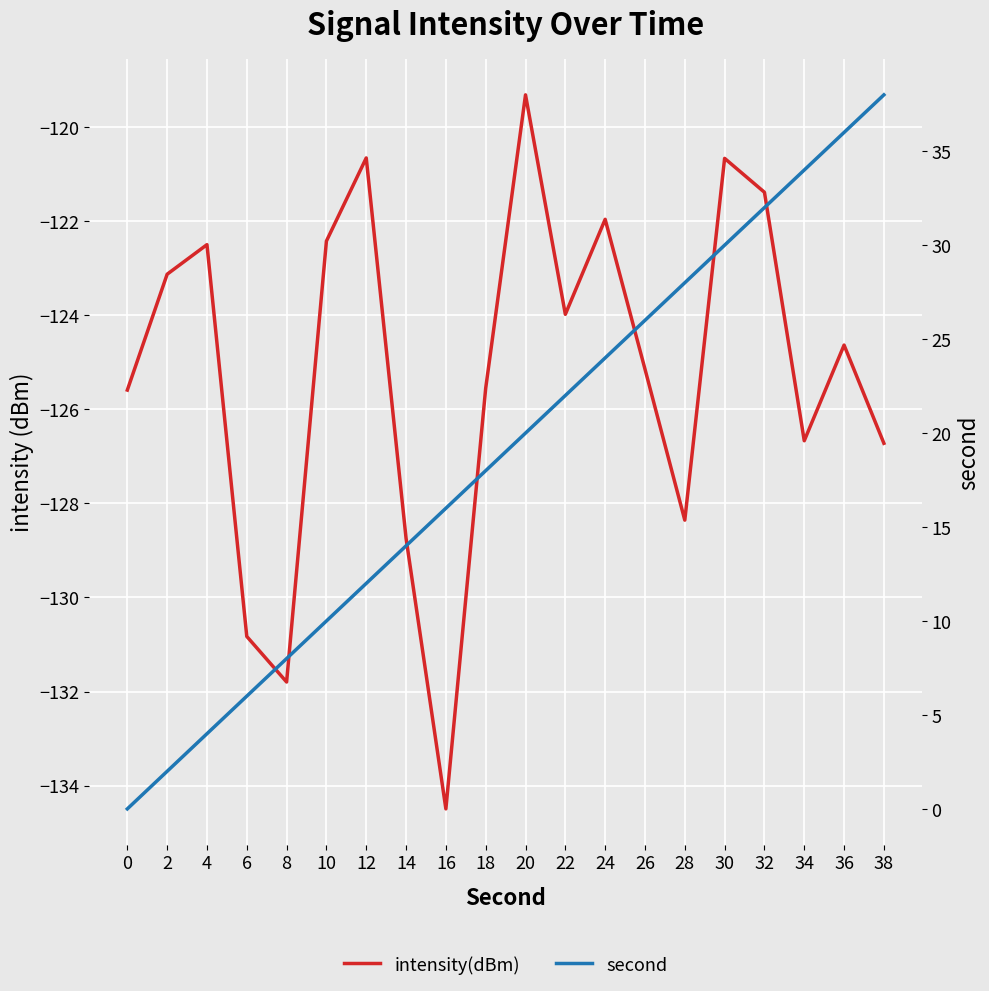

Reading left to right, list all the values displayed in this chart.

intensity(dBm): 0=-125.6	2=-123.1	4=-122.5	6=-130.8	8=-131.8	10=-122.4	12=-120.7	14=-128.7	16=-134.5	18=-125.6	20=-119.3	22=-124.0	24=-122.0	26=-125.1	28=-128.4	30=-120.7	32=-121.4	34=-126.7	36=-124.6	38=-126.7
second: 0=0.0	2=2.0	4=4.0	6=6.0	8=8.0	10=10.0	12=12.0	14=14.0	16=16.0	18=18.0	20=20.0	22=22.0	24=24.0	26=26.0	28=28.0	30=30.0	32=32.0	34=34.0	36=36.0	38=38.0